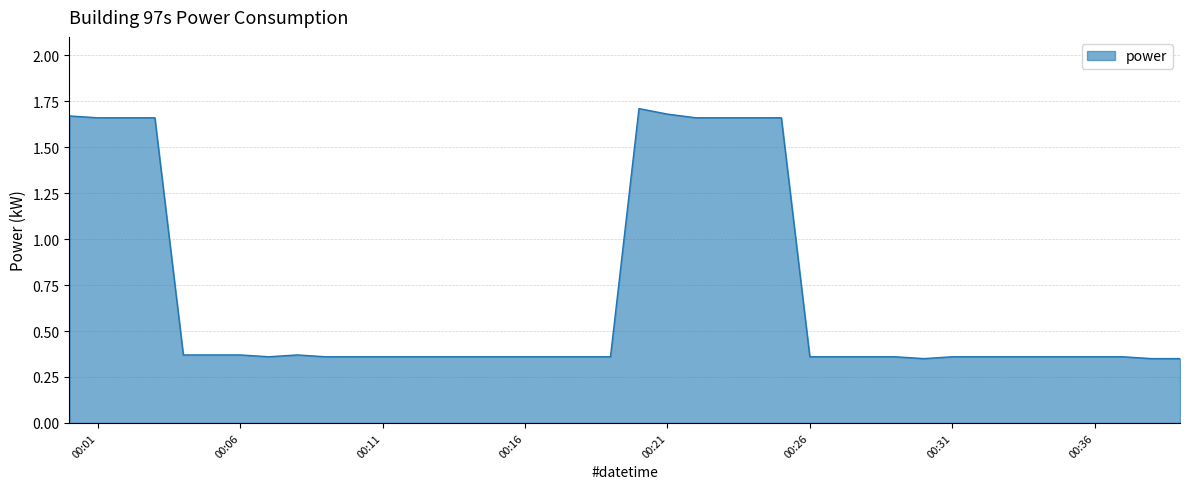

What is the difference between the maximum and minimum values?

1.4